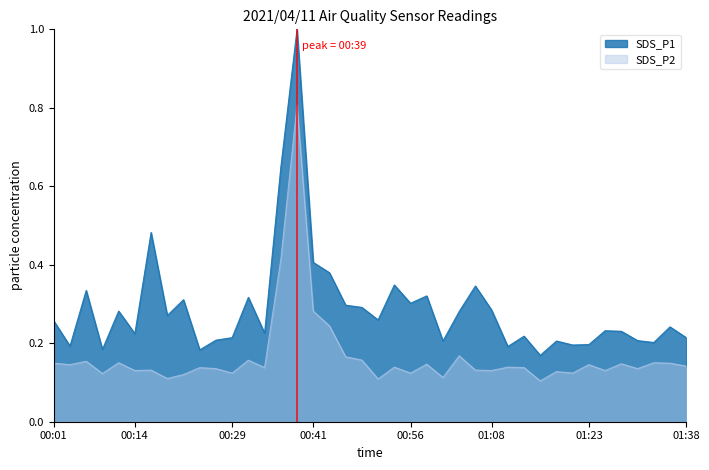

What is the difference between the SDS_P1 values at 01:16 and 00:43?

0.2